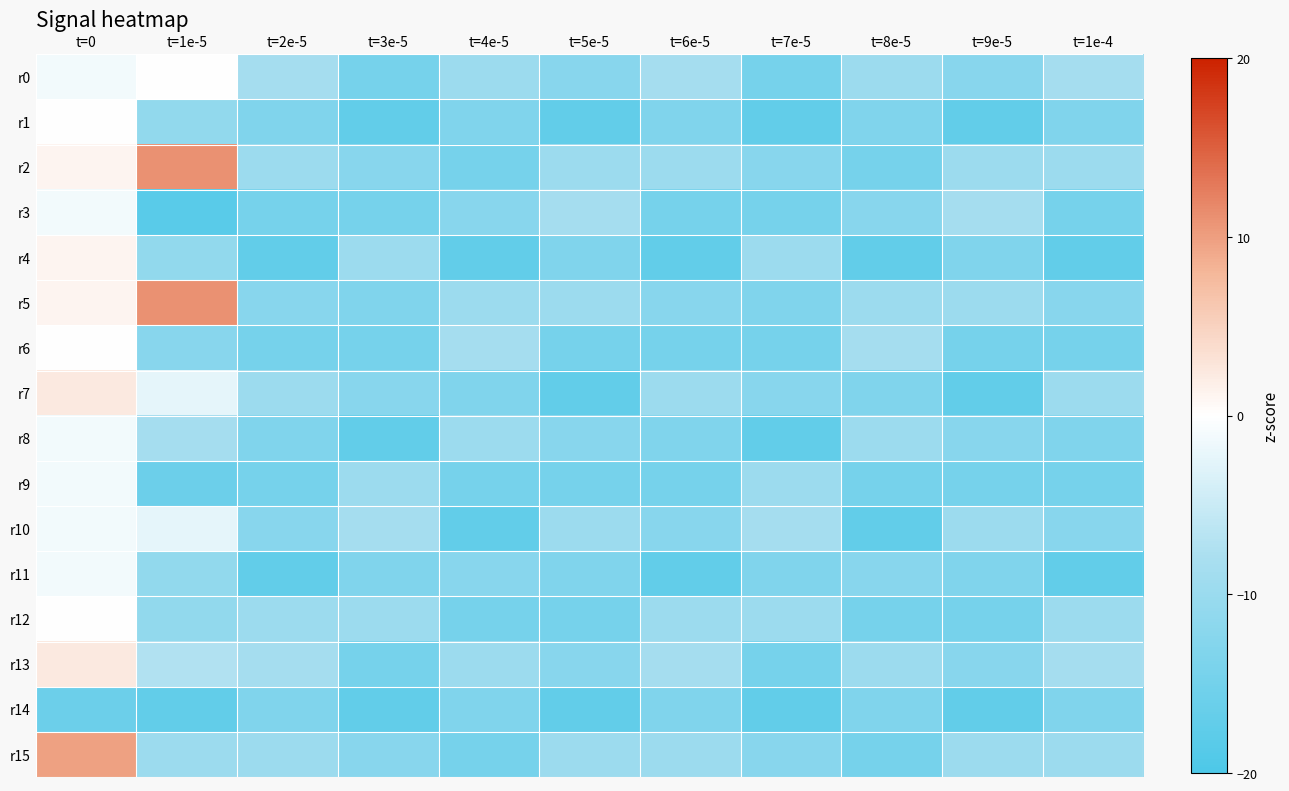

At which category does the chart reach its minimum across all series?

t=1e-5